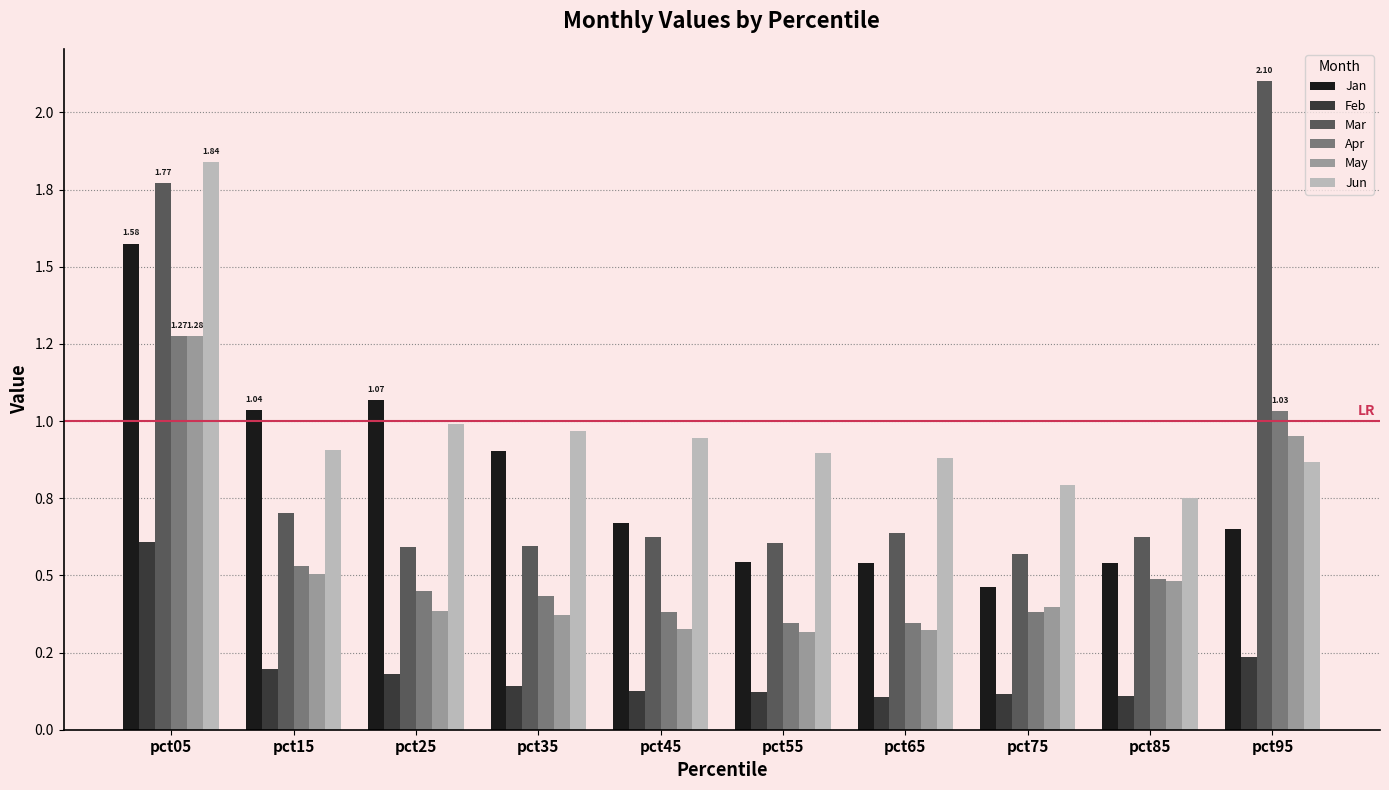

Which series has the widest spread of values?

Mar